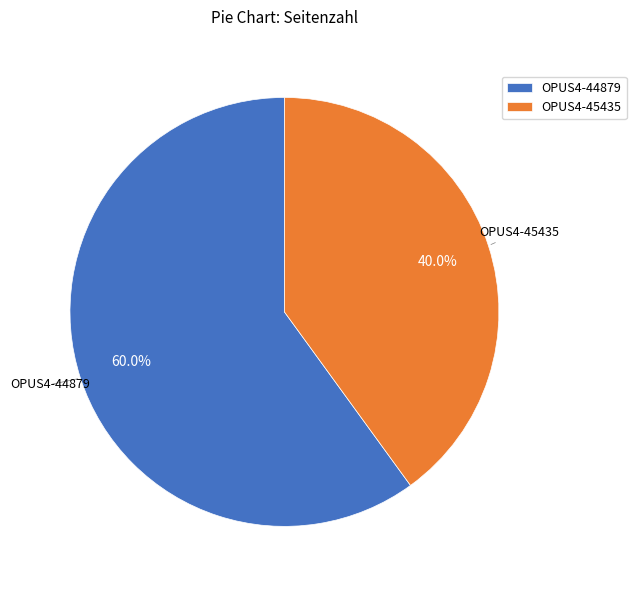

Is it true that OPUS4-44879 is 60% of the pie?

True